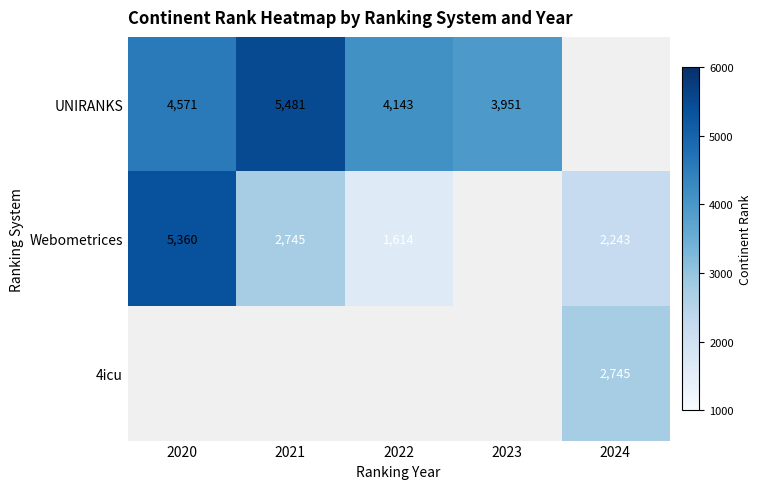

At which label is Webometrices closest to 3487?

2021